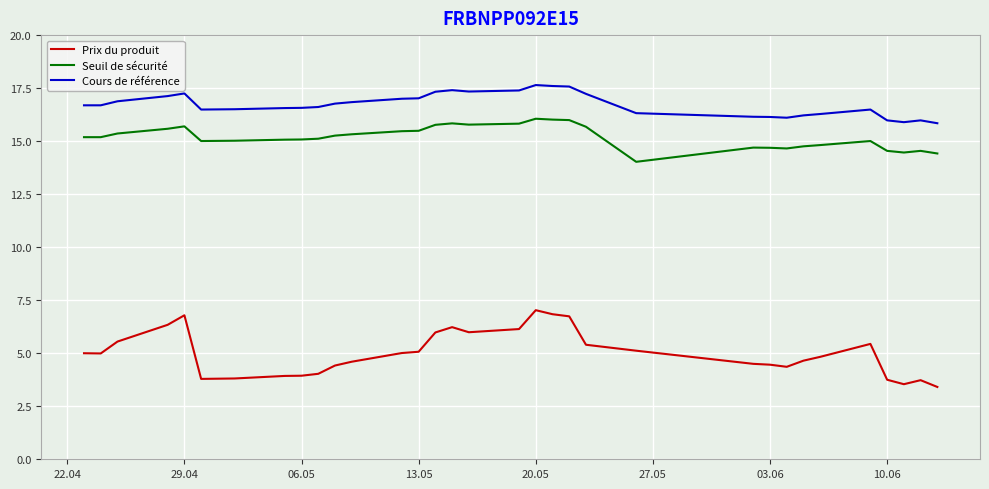

True or false: Prix du produit and Cours de référence intersect in this chart.

False